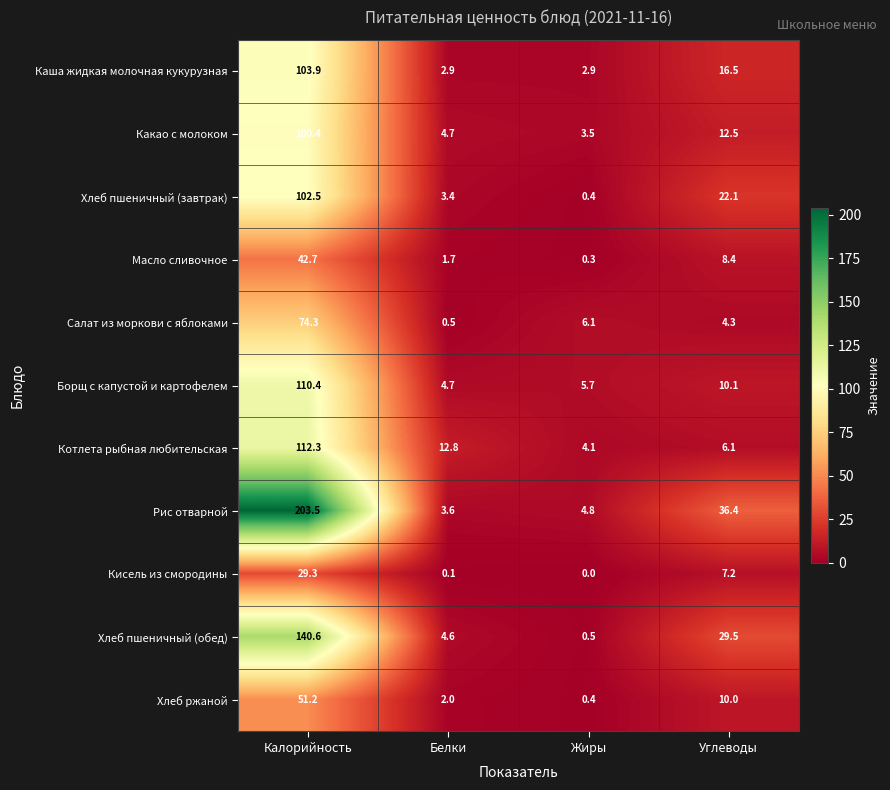

Is the value of Хлеб пшеничный (завтрак) at Калорийность greater than the value of Кисель из смородины at Белки?

Yes